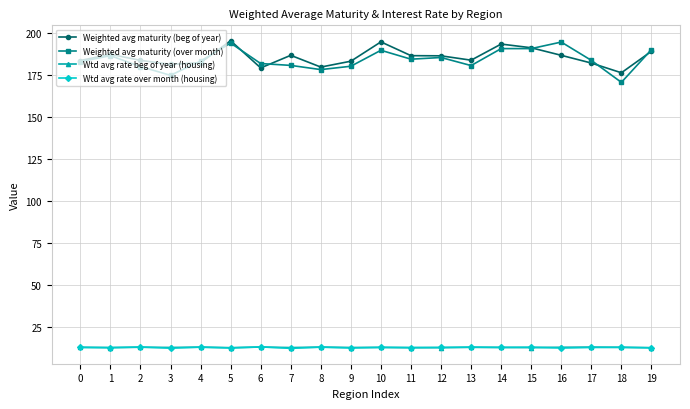

What is the value of the Wtd avg rate over month (housing) point at the 1st from the left?

12.6